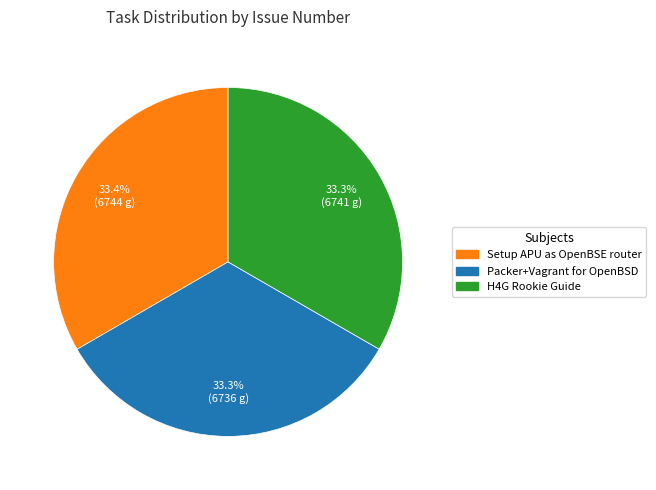

Is there any slice that represents more than half of the pie?

No